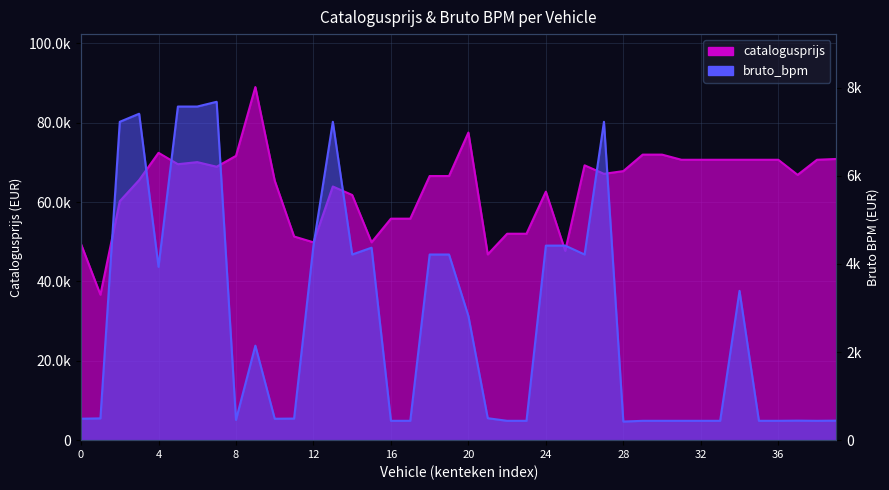

What is the average value of the bruto_bpm series?

2703